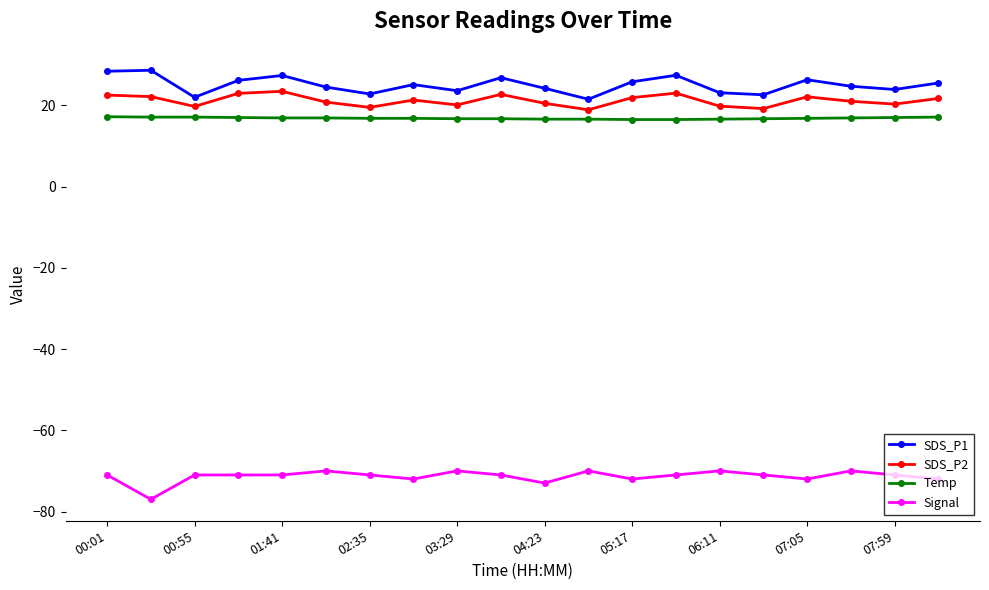

True or false: Temp and SDS_P1 intersect in this chart.

False